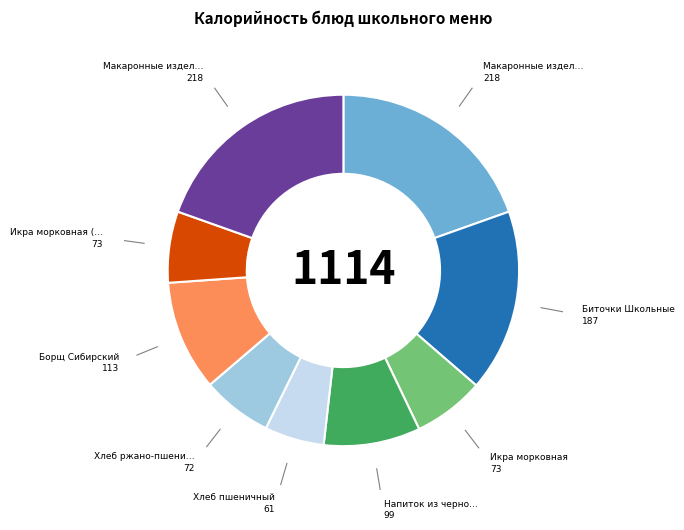

Does any single category account for the majority?

No